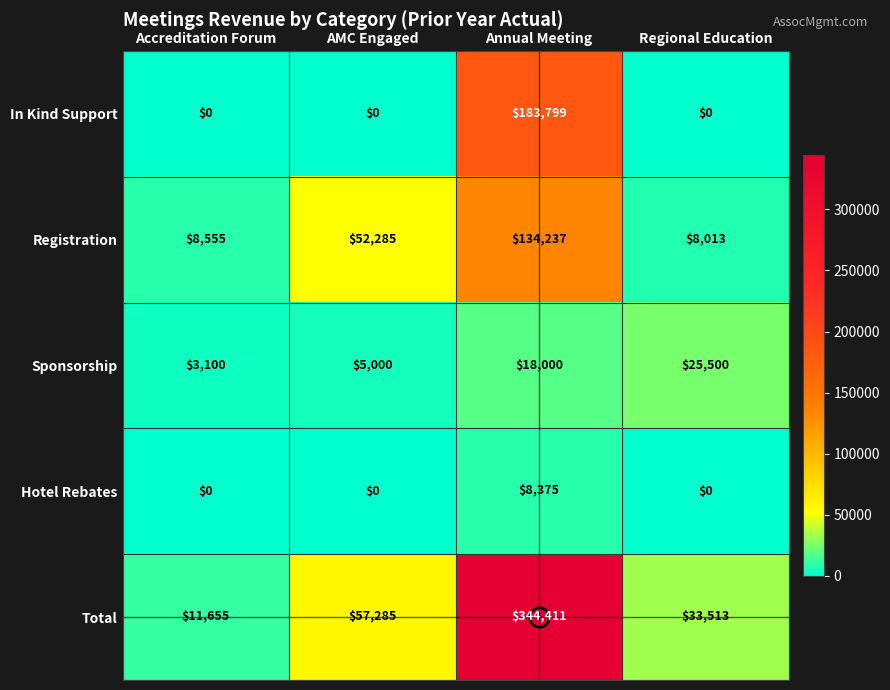

At how many categories does at least one series exceed 109480?

1